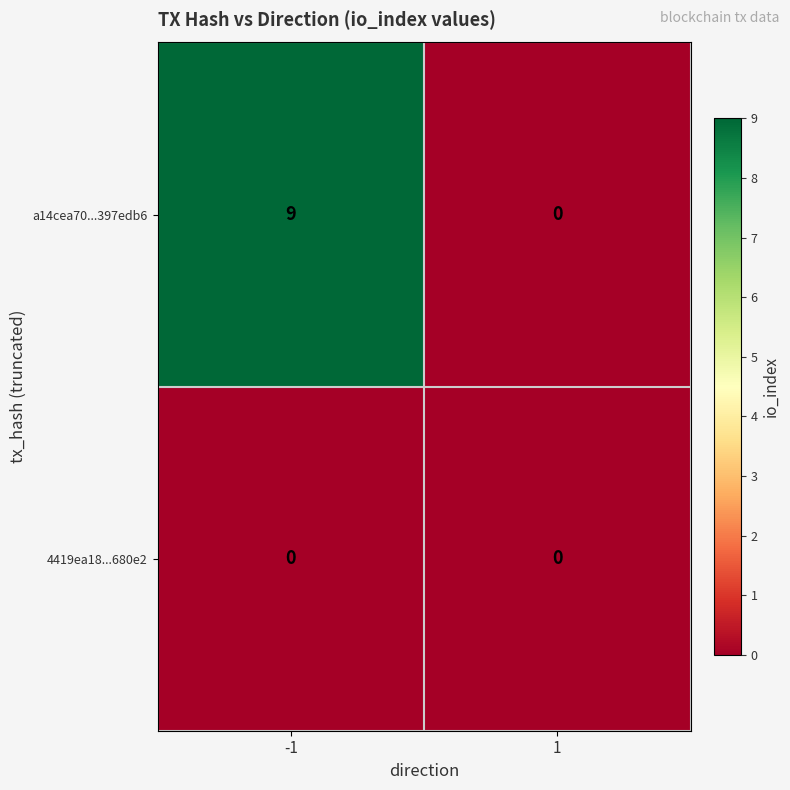

At which category is the sum across all series the highest?

-1